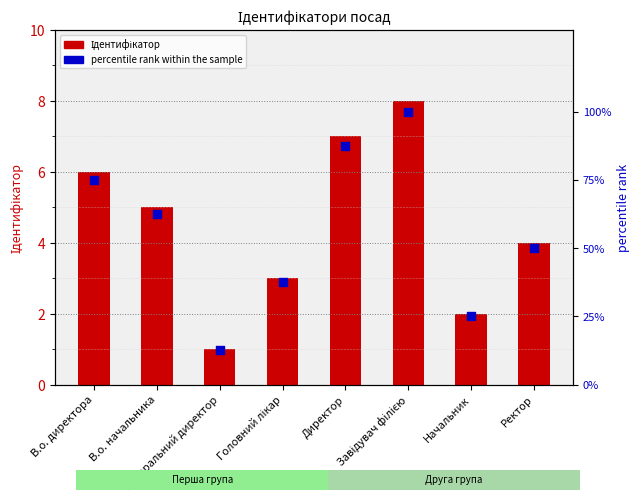

At which category is the sum across all series the highest?

Завідувач філією